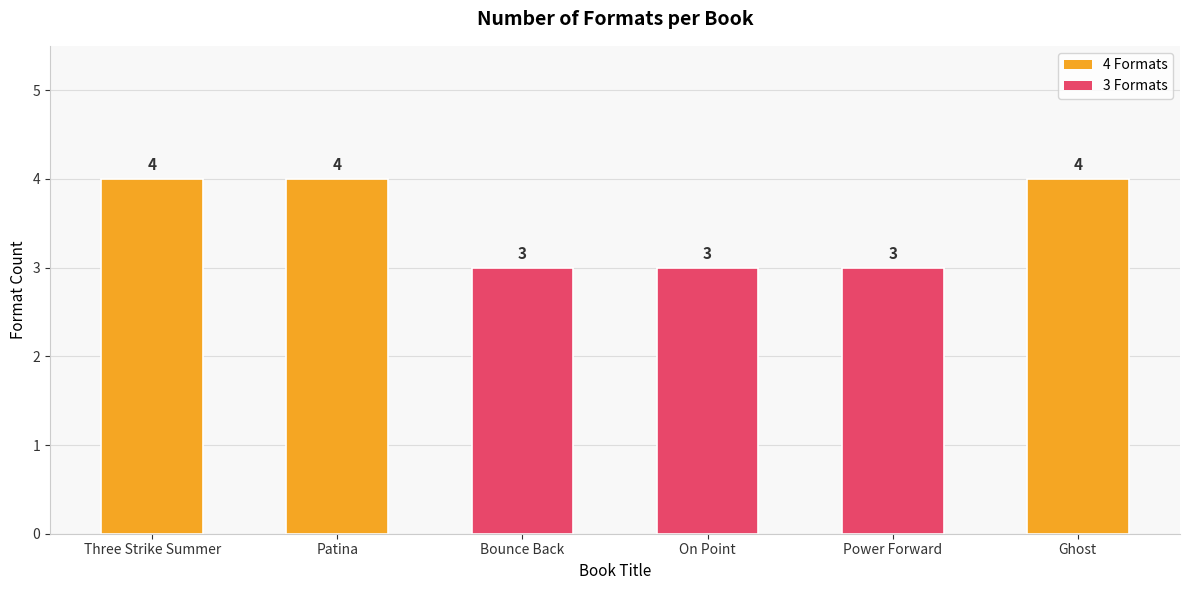

What is the maximum value shown in the chart?

4